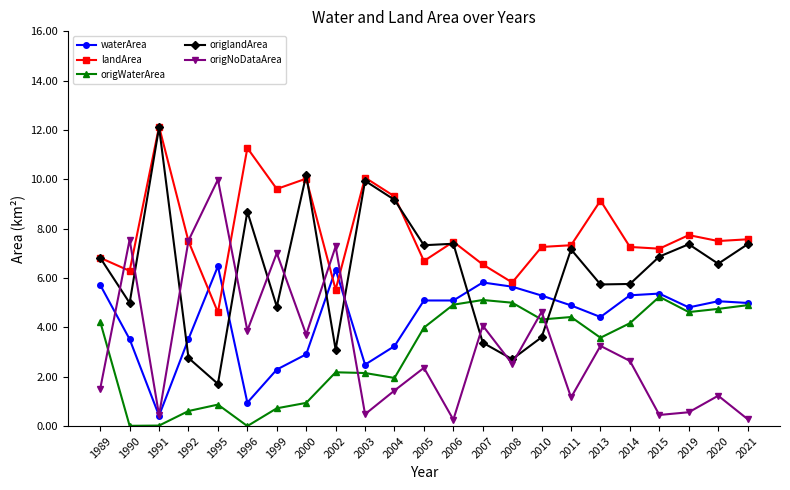

True or false: origWaterArea and landArea cross at least once.

False